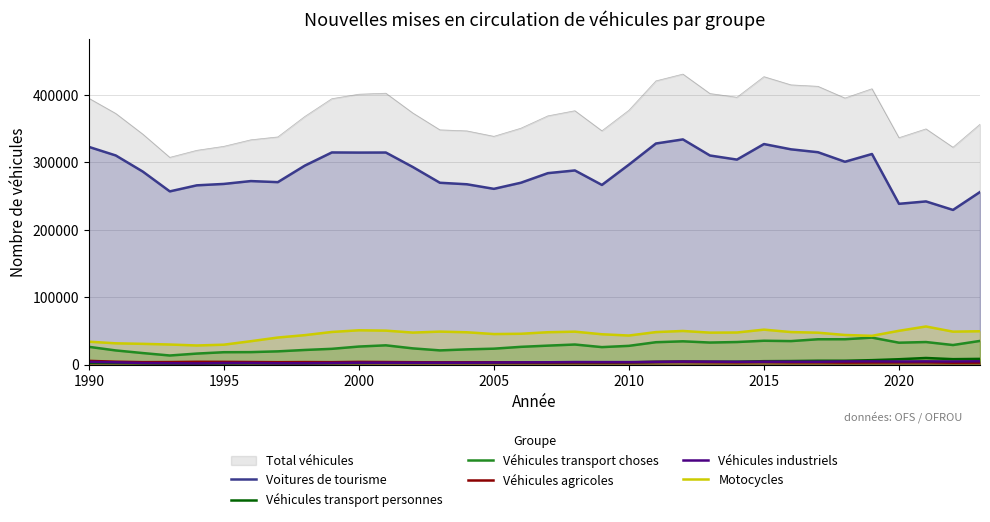

What is the average value of the Véhicules transport choses series?

27273